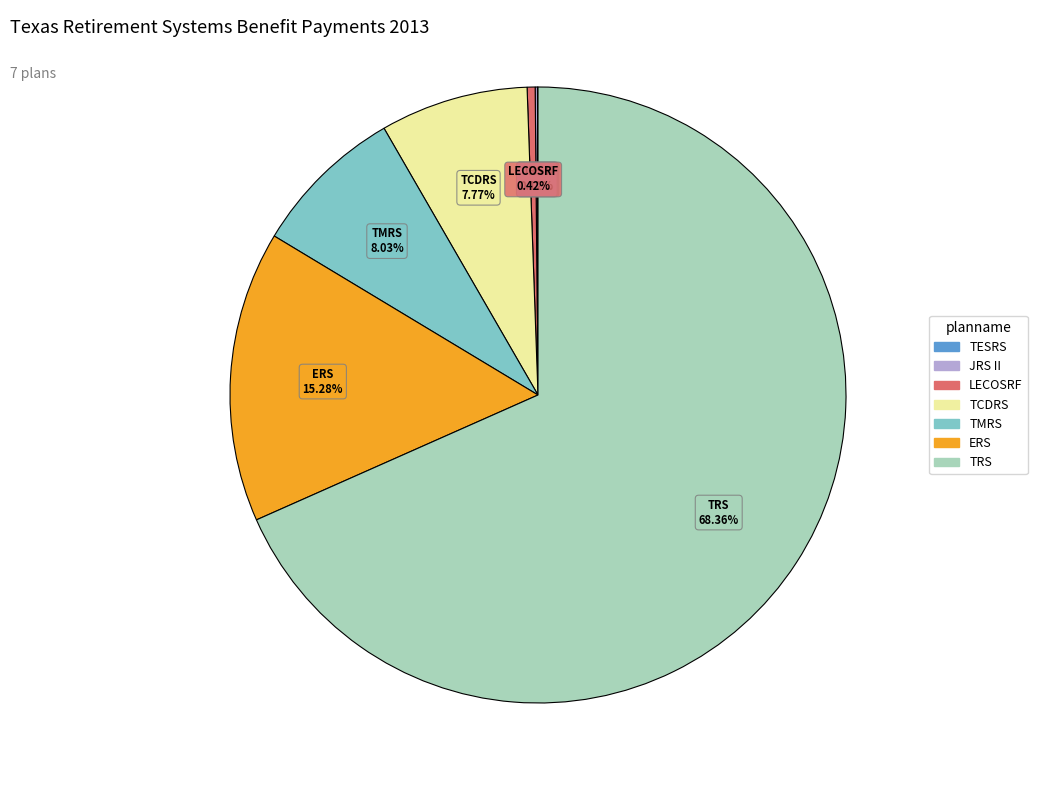

Which slice is the largest?

TRS